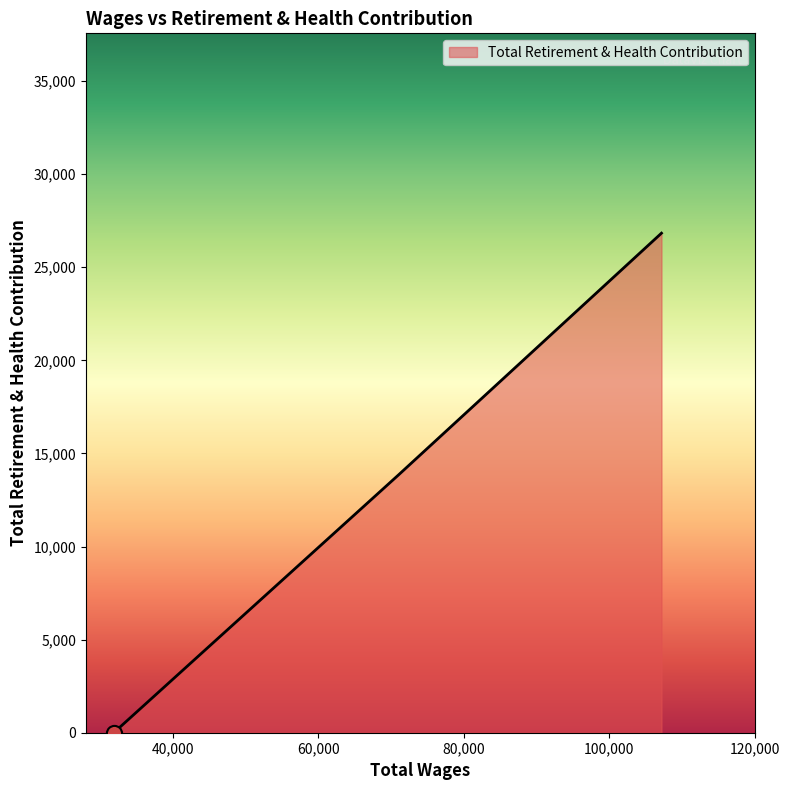

What is the difference between the maximum and minimum values?

26829